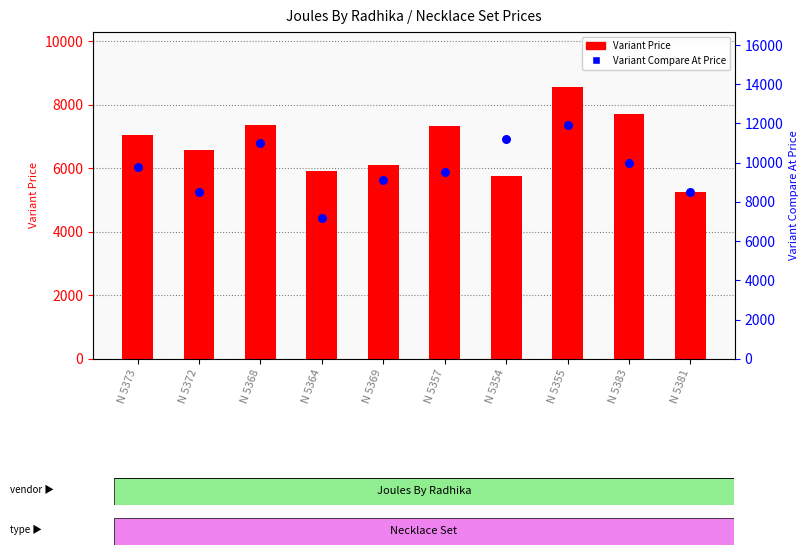

What is the total value across all series at N 5364?

13132.8